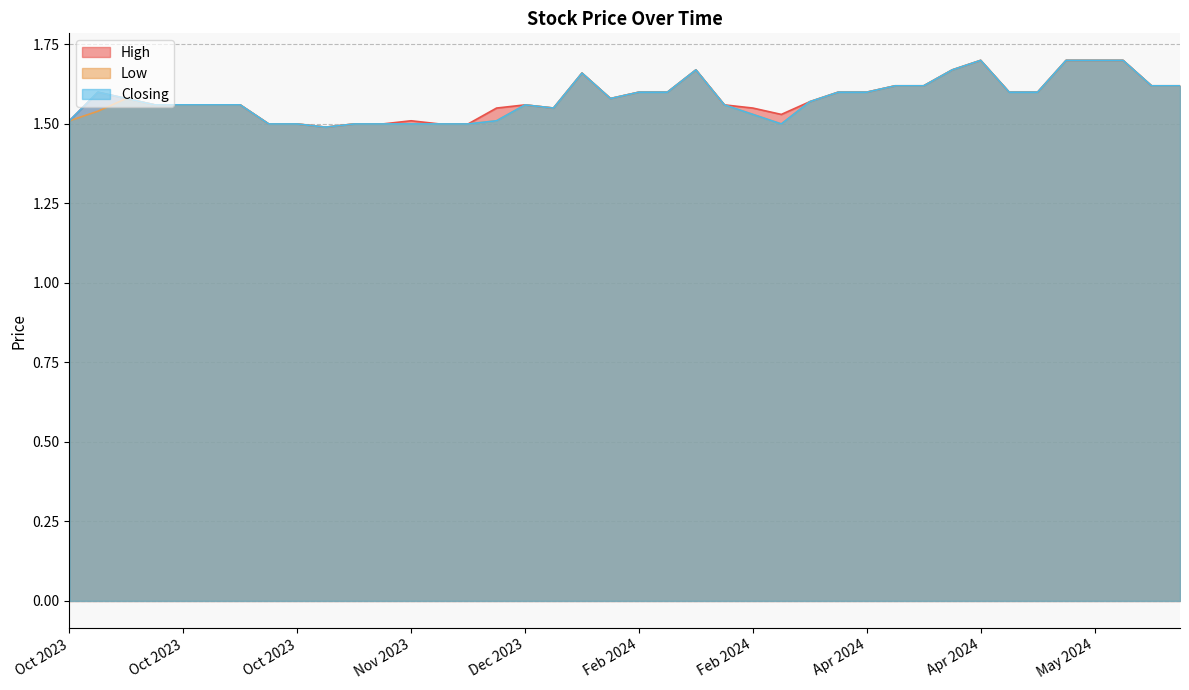

True or false: Closing and Low intersect in this chart.

False